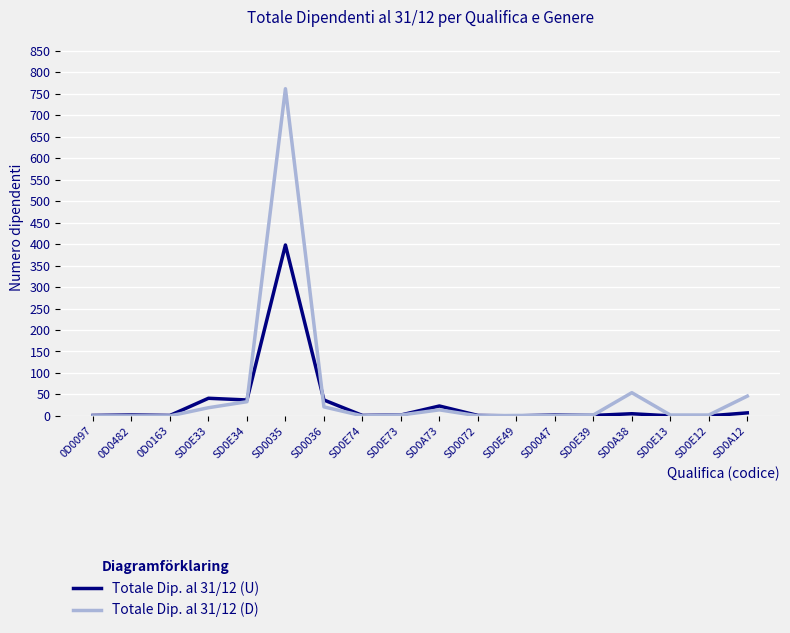

True or false: Totale Dip. al 31/12 (U) has a value of 1 at SD0E74.

True